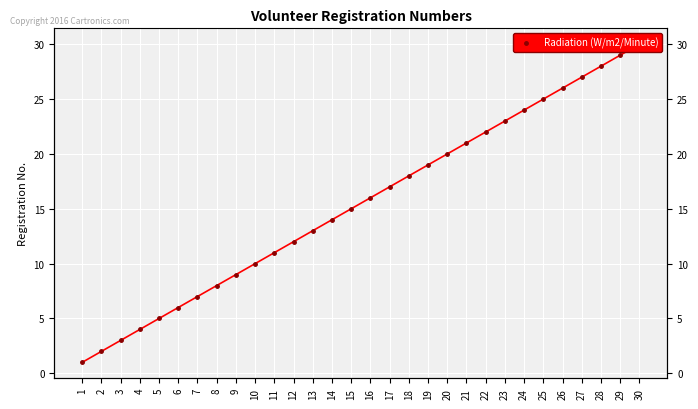

What is the sum of all values?

465